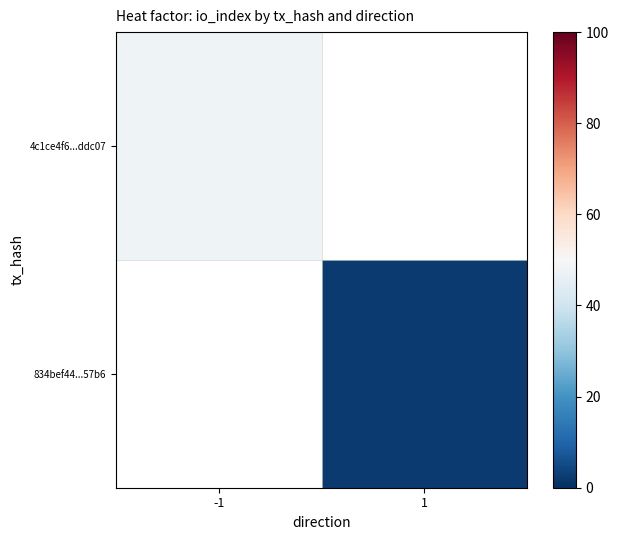

Rank the series at -1 from lowest to highest value.

4c1ce4f6...ddc07, 834bef44...57b6